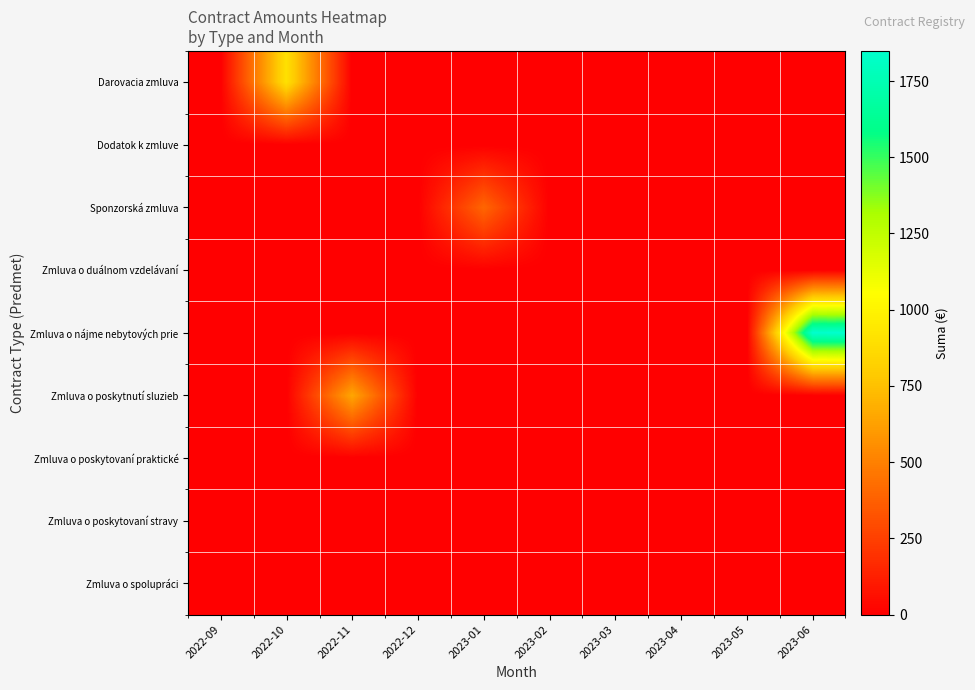

Rank the series at 2022-11 from lowest to highest value.

Darovacia zmluva, Dodatok k zmluve, Sponzorská zmluva, Zmluva o duálnom vzdelávaní, Zmluva o nájme nebytových prie, Zmluva o poskytovaní praktické, Zmluva o poskytovaní stravy, Zmluva o spolupráci, Zmluva o poskytnutí sluzieb